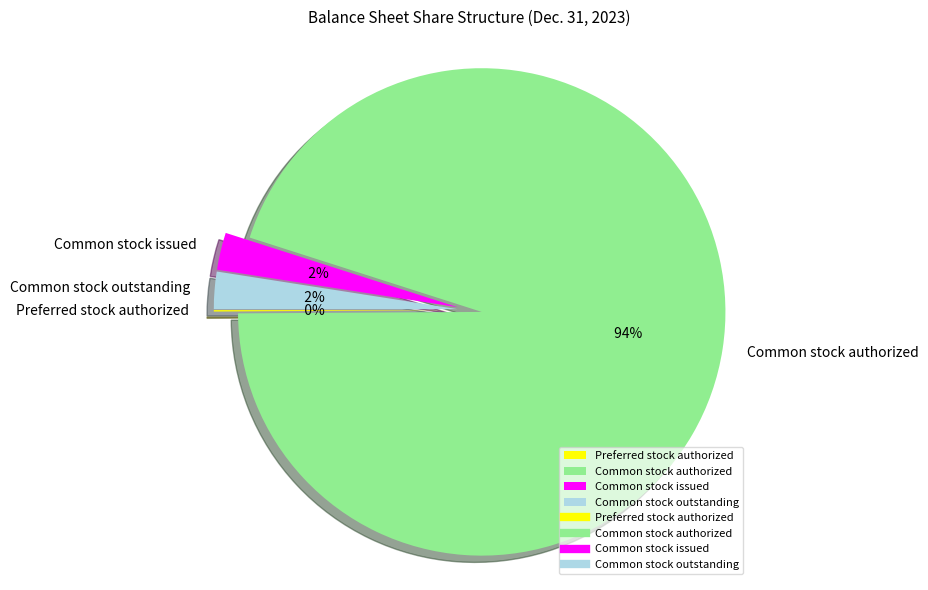

How many slices are in this pie chart?

4